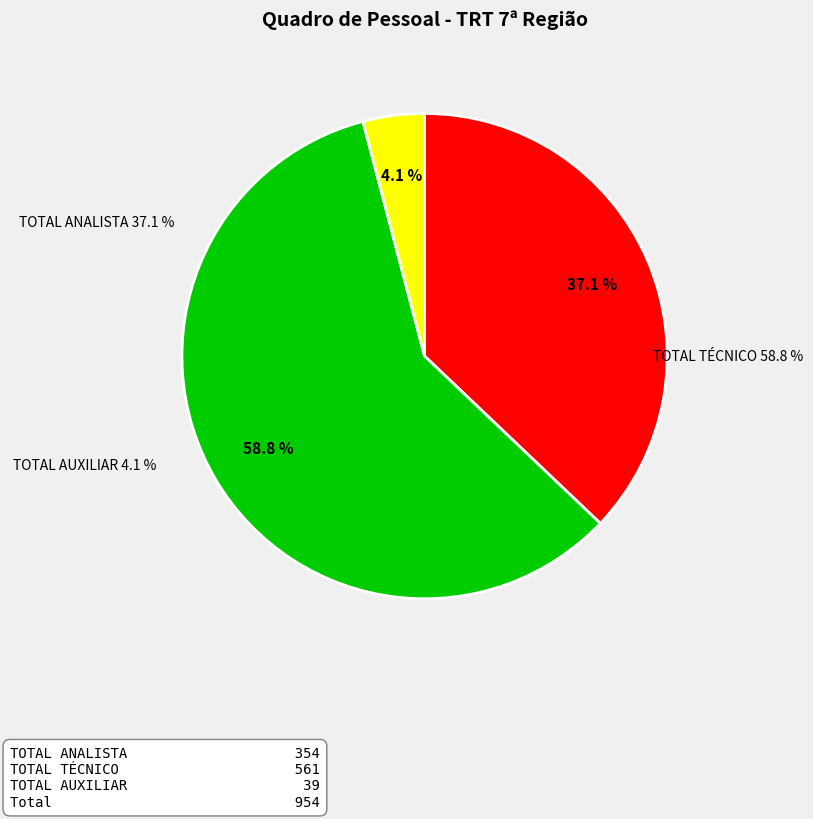

Is the sum of TOTAL ANALISTA and TOTAL TÉCNICO greater than half?

Yes